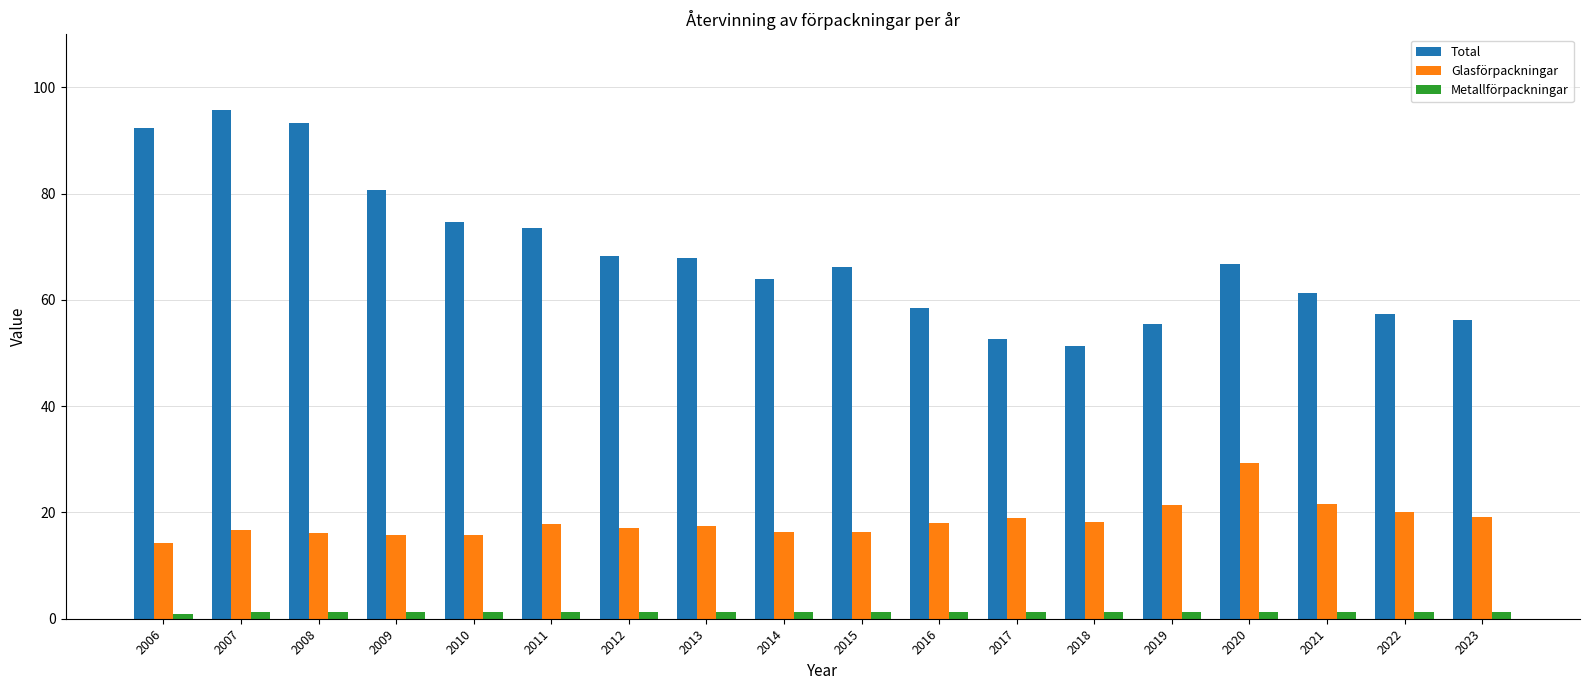

At how many categories does at least one series exceed 42?

18